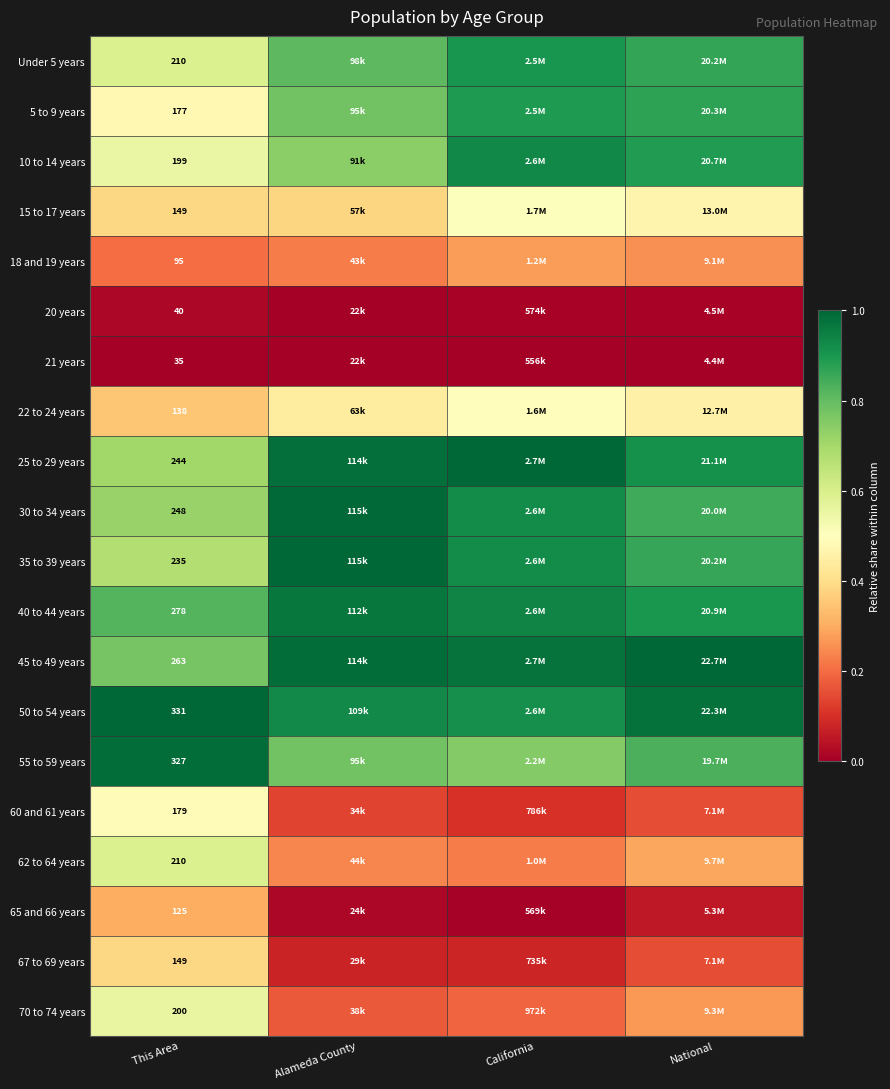

The value of 65 and 66 years at California is 0.0. True or false?

False